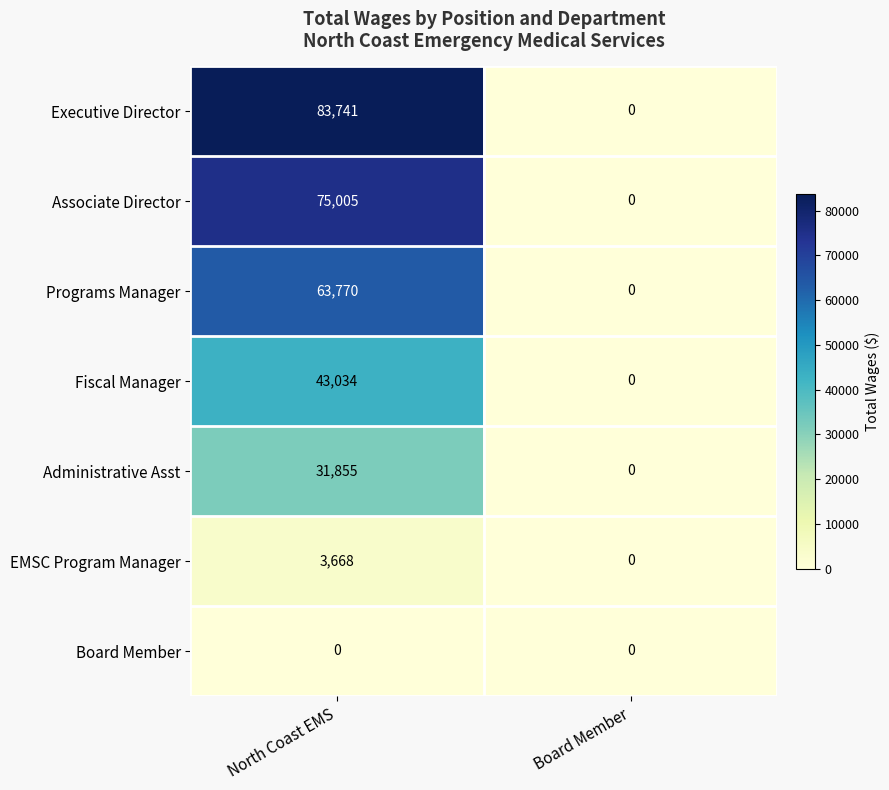

Is it true that Administrative Asst equals 31855 at North Coast EMS?

True